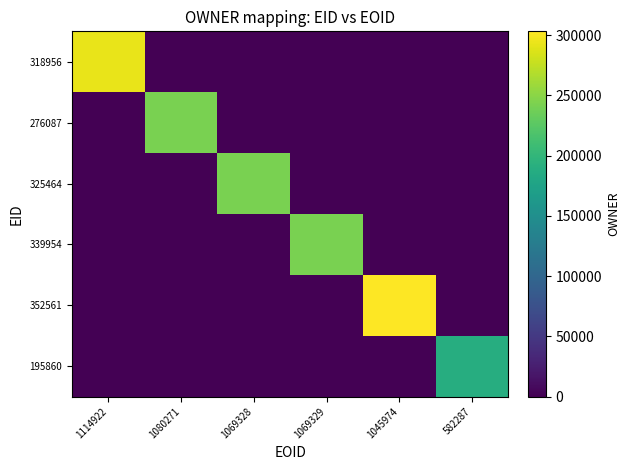

What is the greatest value displayed?

303129